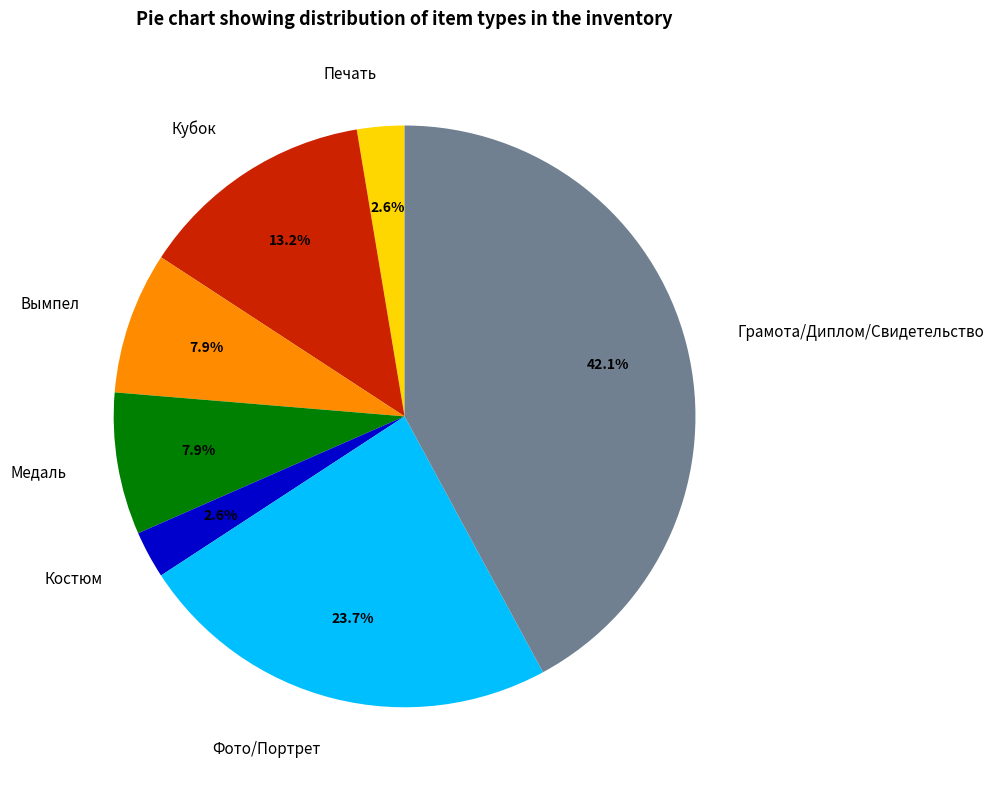

Combined, what portion of the pie is Вымпел and Медаль?

15.8%